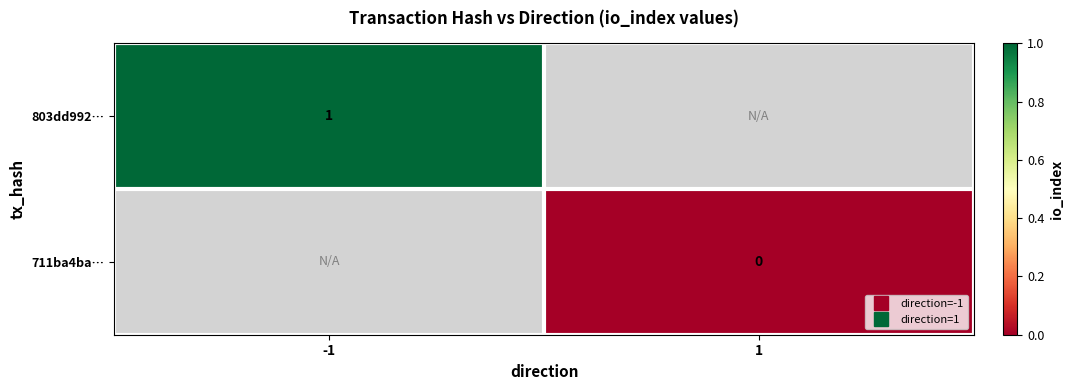

At which category does the chart reach its peak across all series?

-1